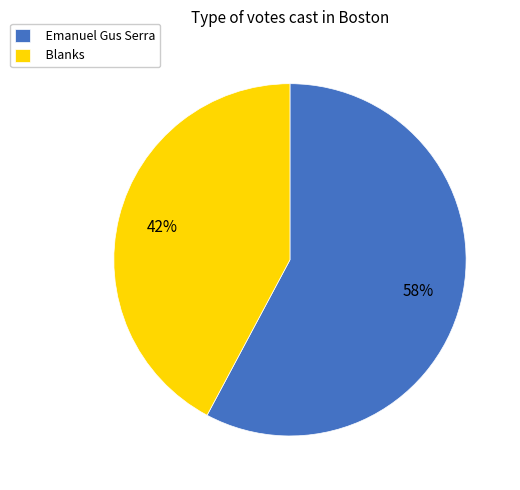

Which slice is the largest?

Emanuel Gus Serra